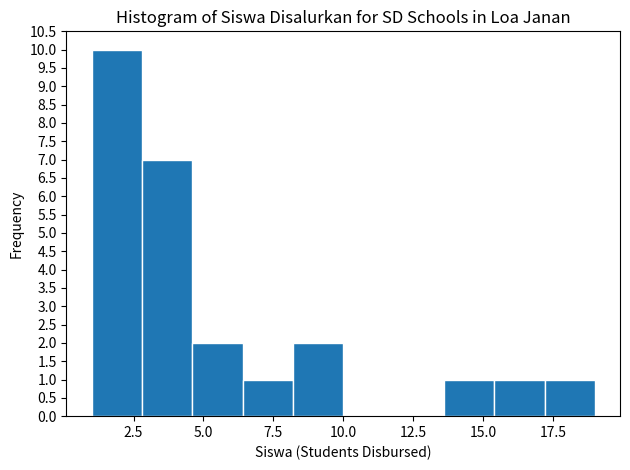

Read against the x-axis, roughly where is the centre of the tallest bar?

2.0